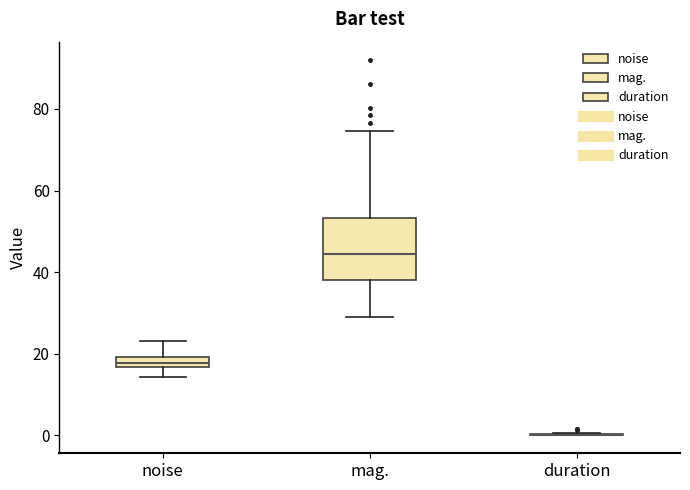

Where does the lower whisker of the box for noise end on the y-axis? The values are not printed on the chart, so give them approximately, as read against the axis.

14